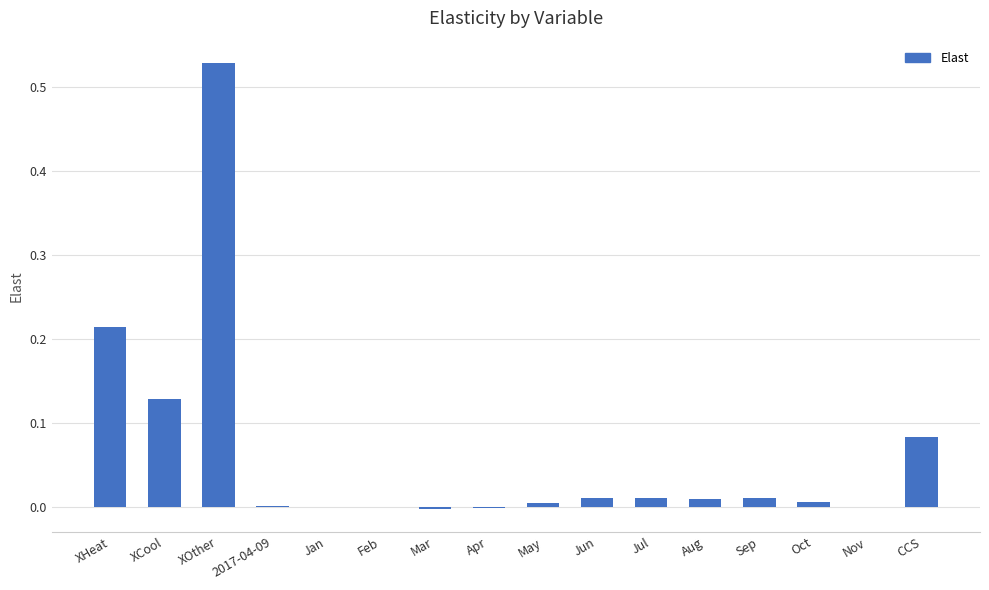

Are the bars horizontal?

No